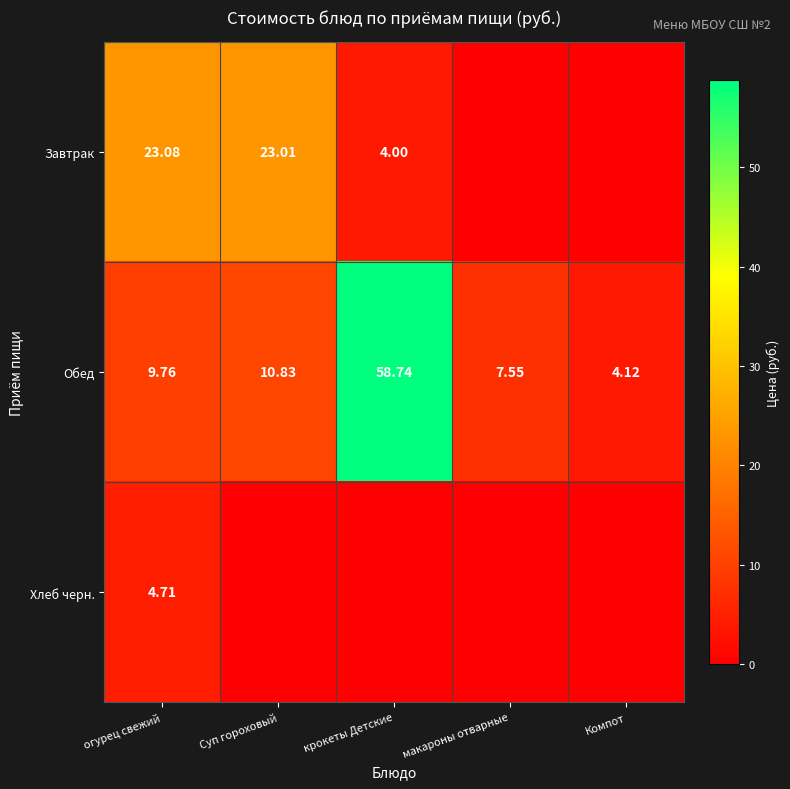

Rank the categories by Обед value from highest to lowest.

крокеты Детские, Суп гороховый, огурец свежий, макароны отварные, Компот